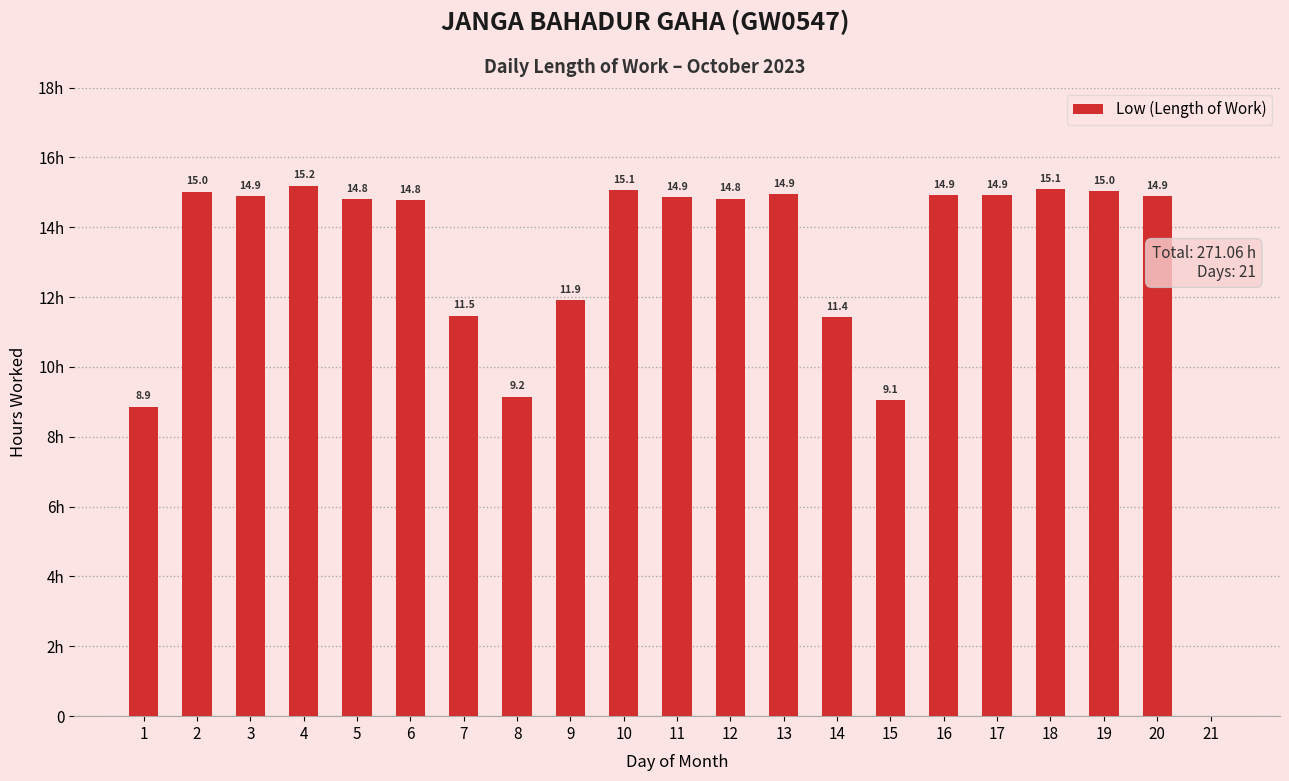

What is the sum of all values?

271.1